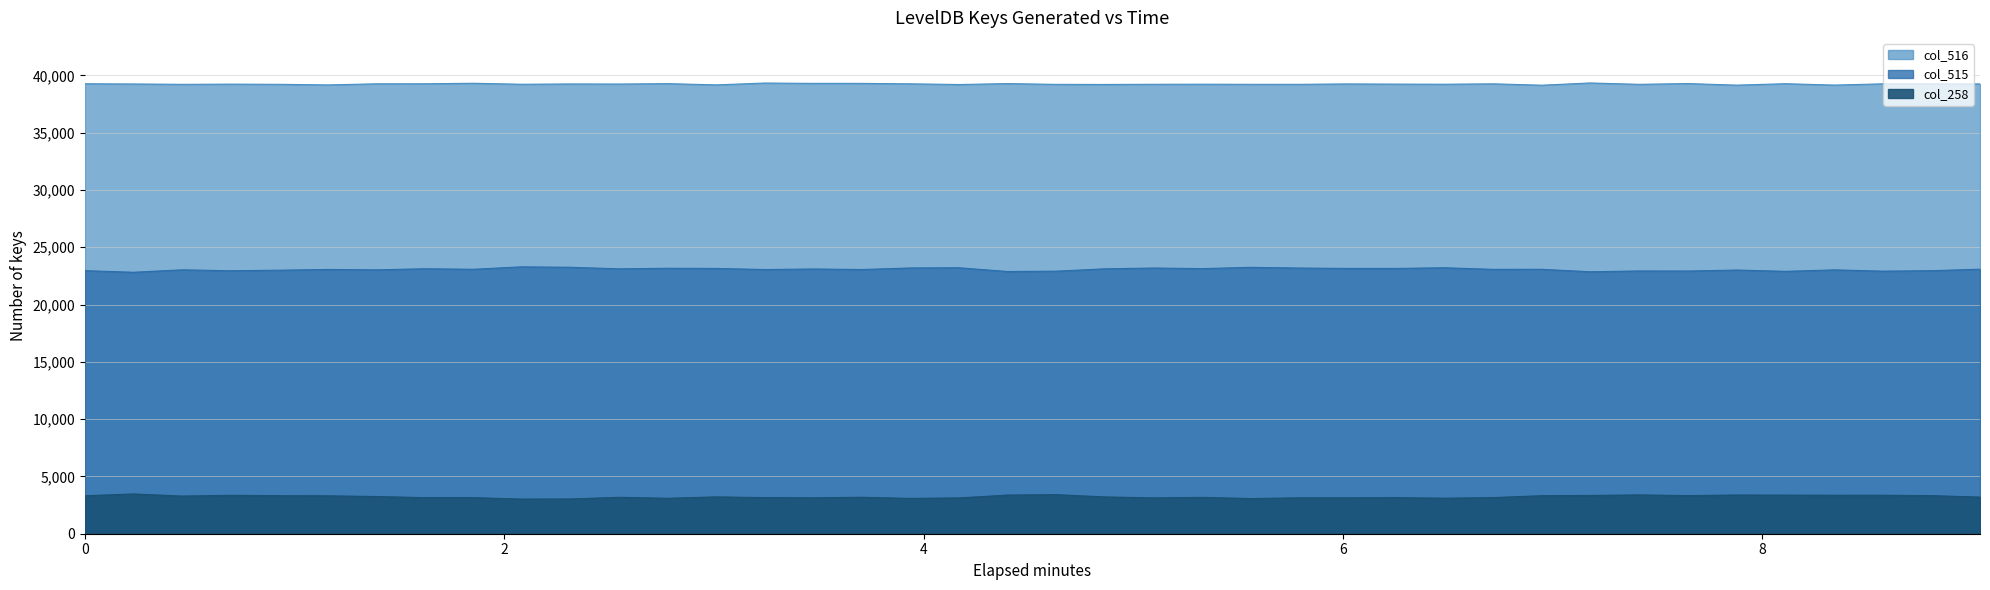

How many values in the col_258 series exceed 3210?

19